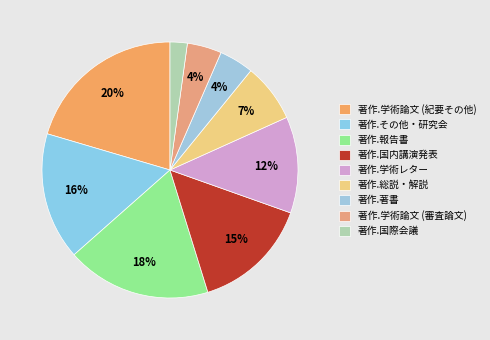

The 著作.国際会議 slice represents 2% of the pie. True or false?

True